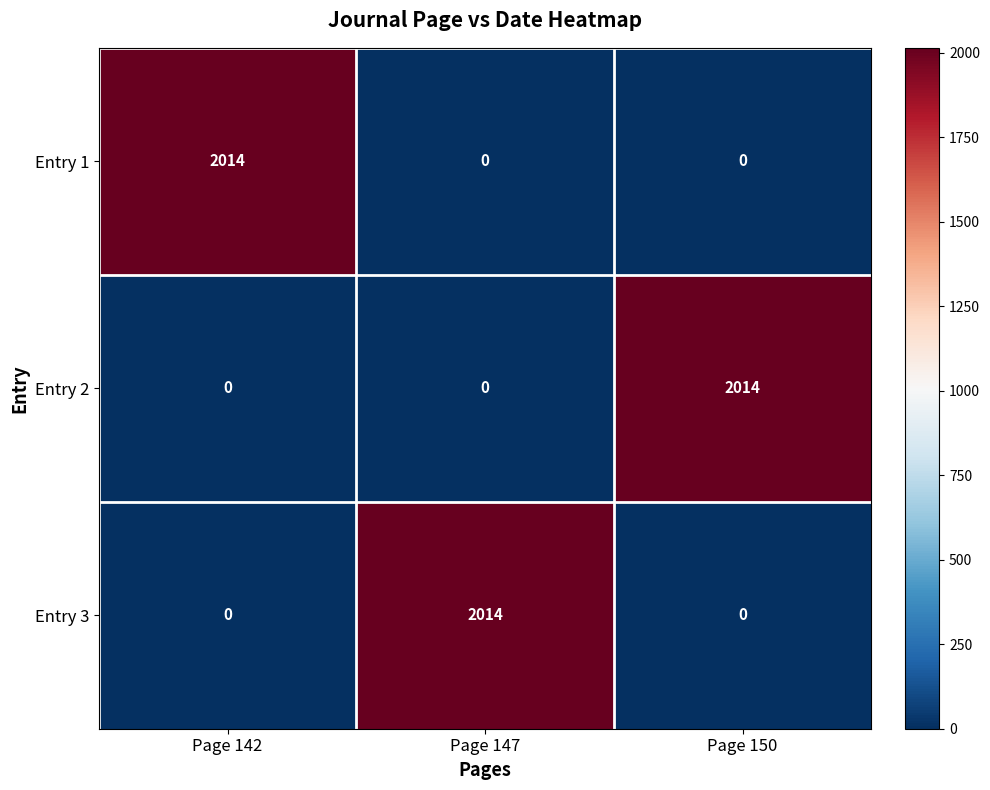

What is the spread (max minus min) of values at Page 147?

2014